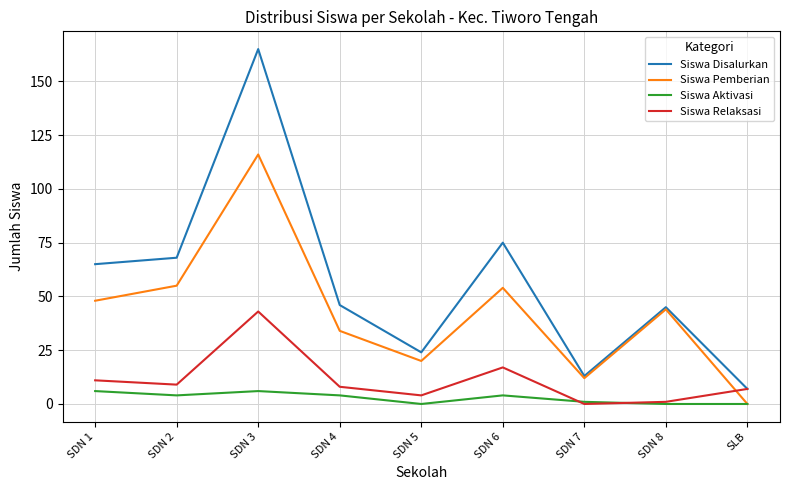

What is the sum of the Siswa Disalurkan values at SDN 7 and SDN 8?

58